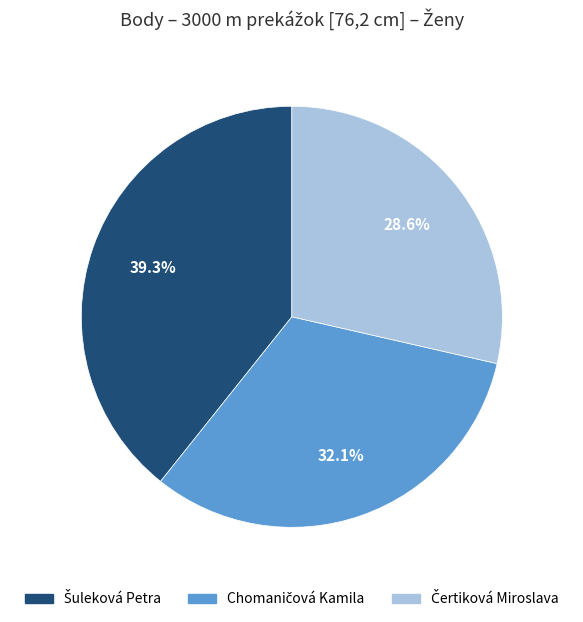

Is there a majority slice in this chart?

No